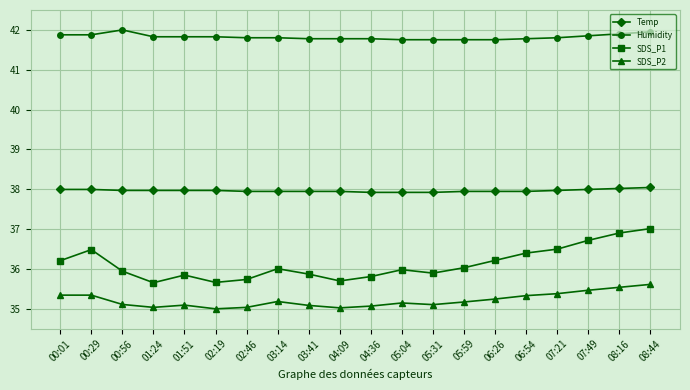

Which series has the largest total across all categories?

Humidity